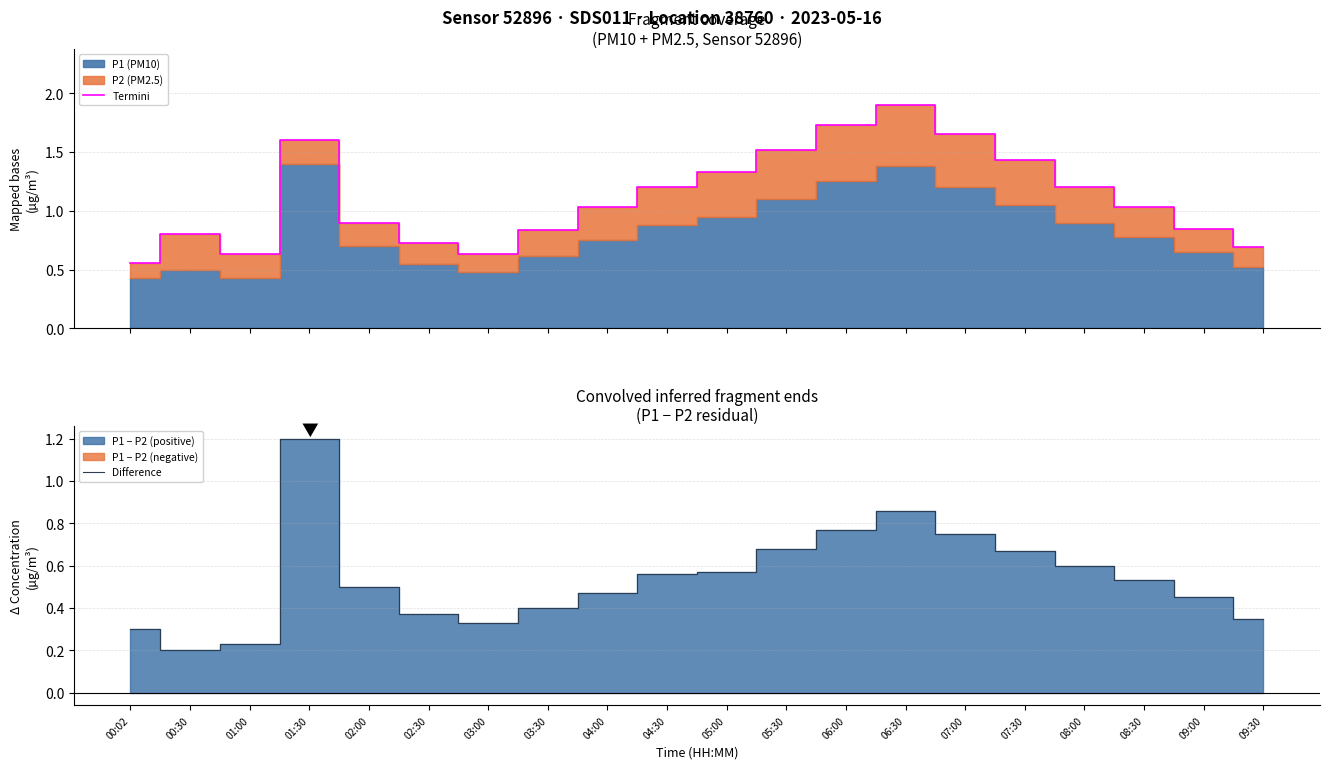

What is the sum of the Termini (total) values at 07:00 and 06:00?

3.4